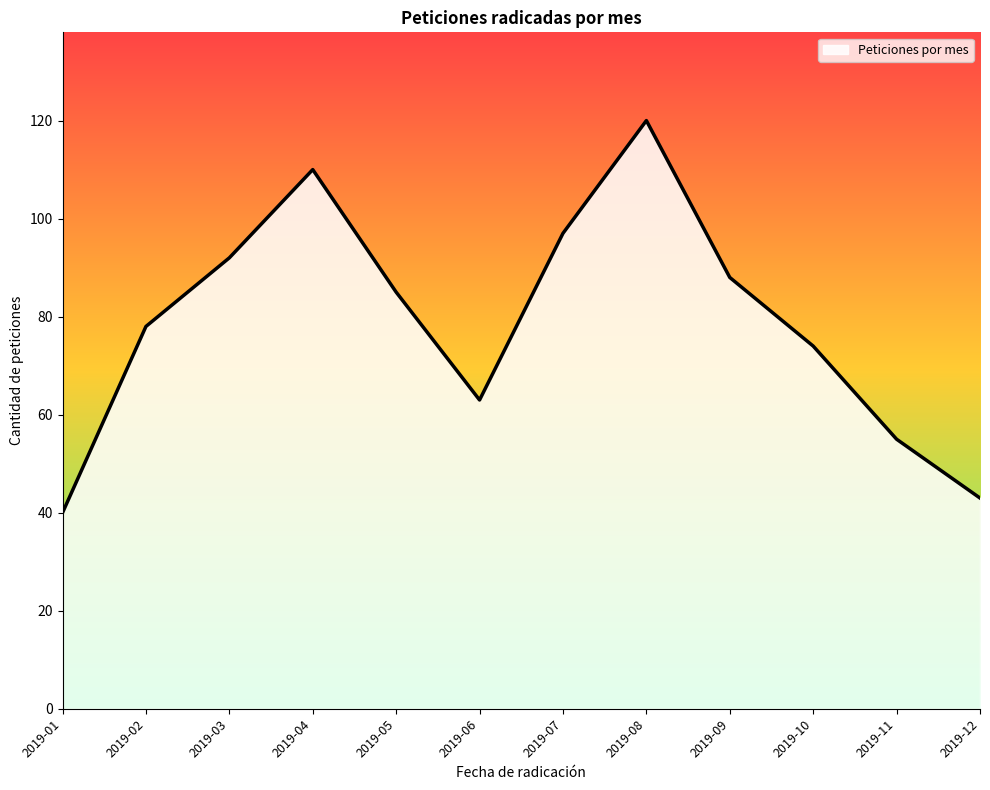

Which category has the highest value across all series?

2019-08